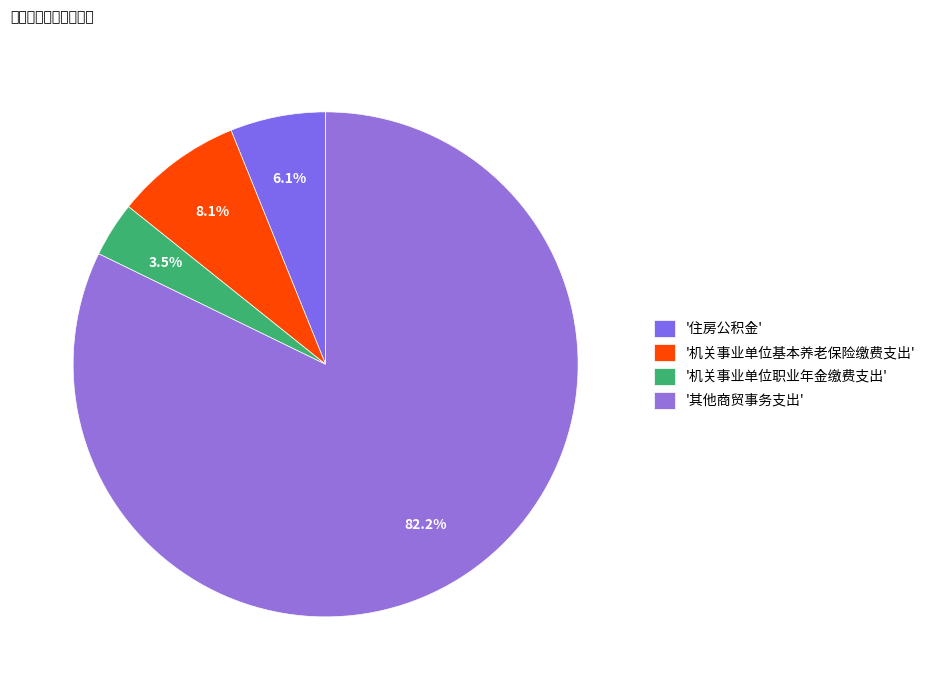

Rank the categories by value from highest to lowest.

'其他商贸事务支出', '机关事业单位基本养老保险缴费支出', '住房公积金', '机关事业单位职业年金缴费支出'